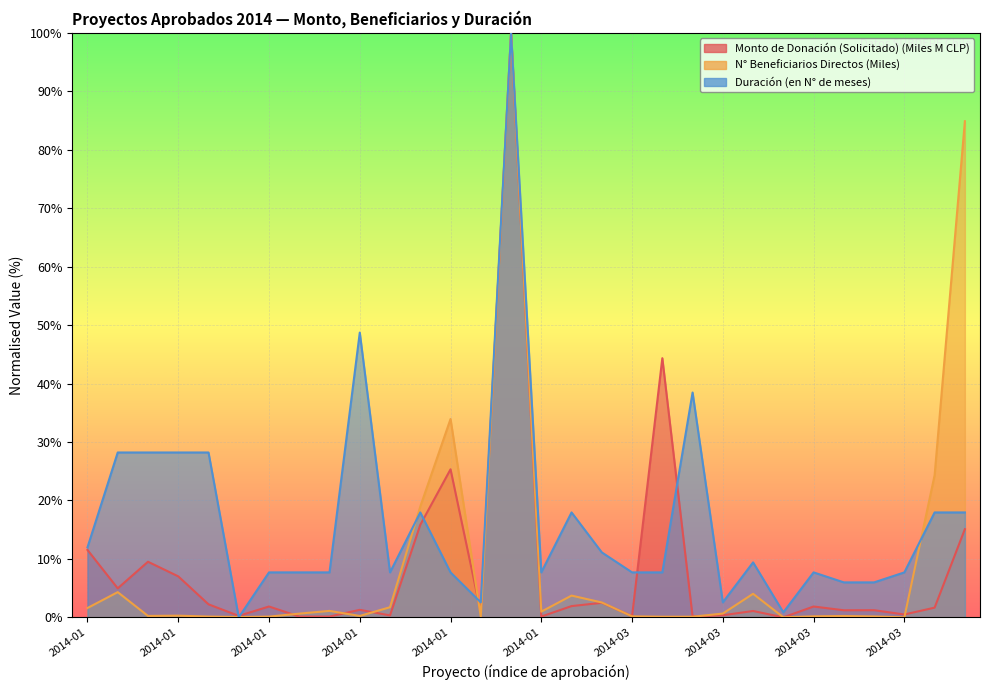

What are all the series names shown in the legend?

Monto de Donación (Solicitado) (Miles M CLP), N° Beneficiarios Directos (Miles), Duración (en N° de meses)